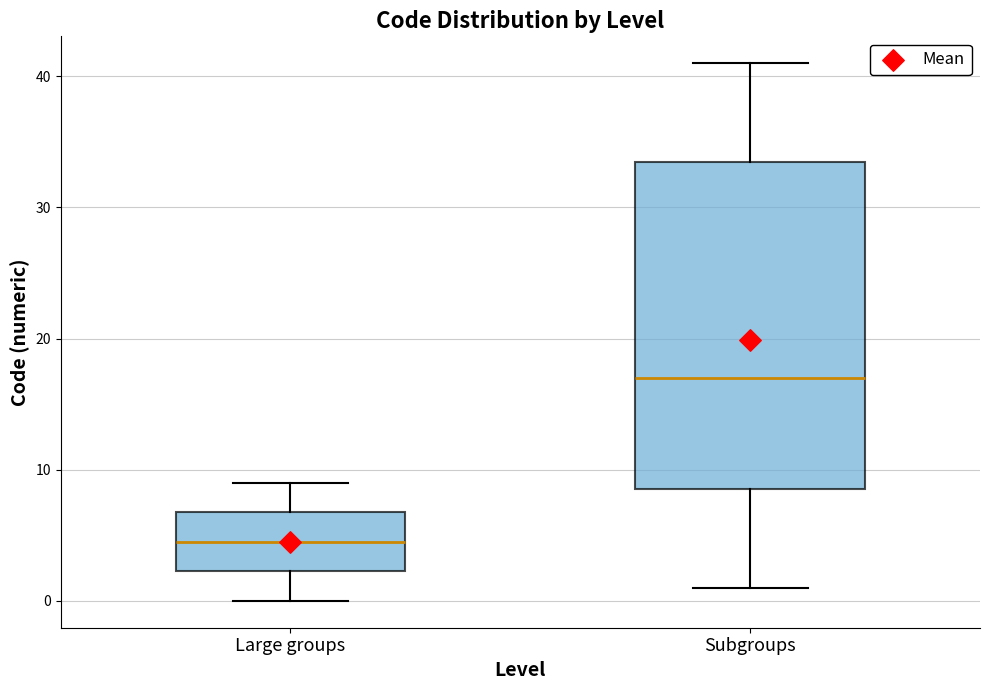

Which box's median line is the highest?

Subgroups